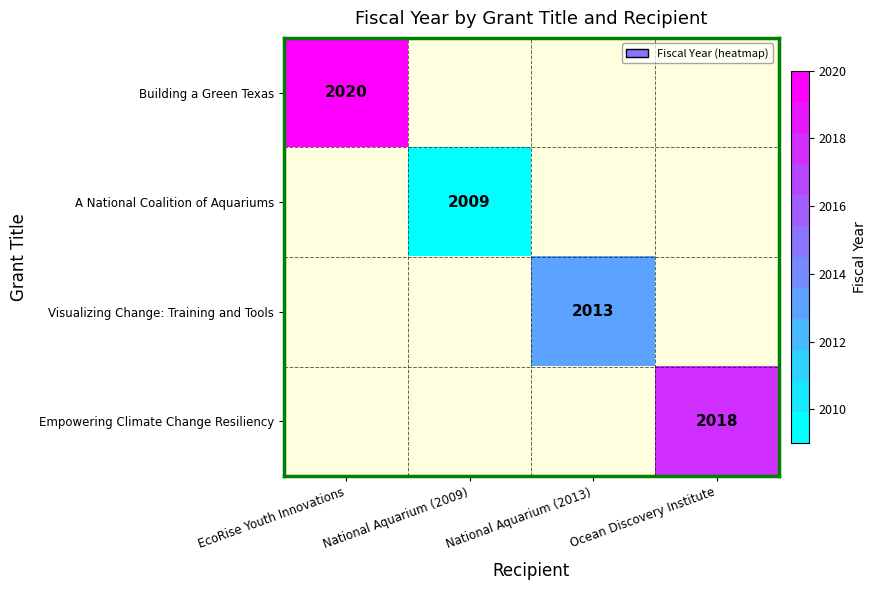

The value of Visualizing Change: Training and Tools at National Aquarium (2013) is 2013. True or false?

True